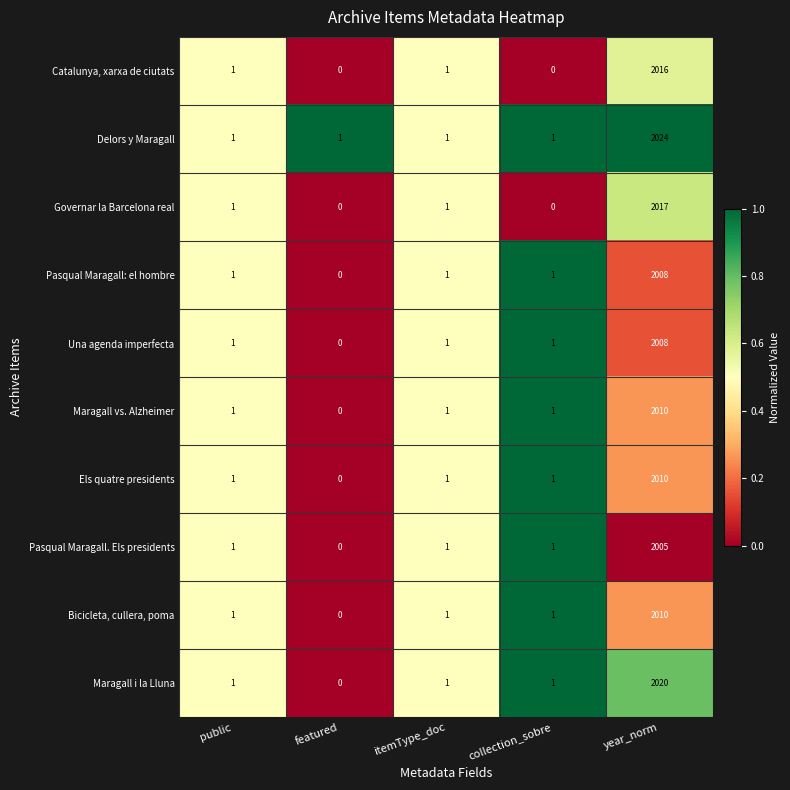

The Delors y Maragall series shows 3105 at year_norm. True or false?

False